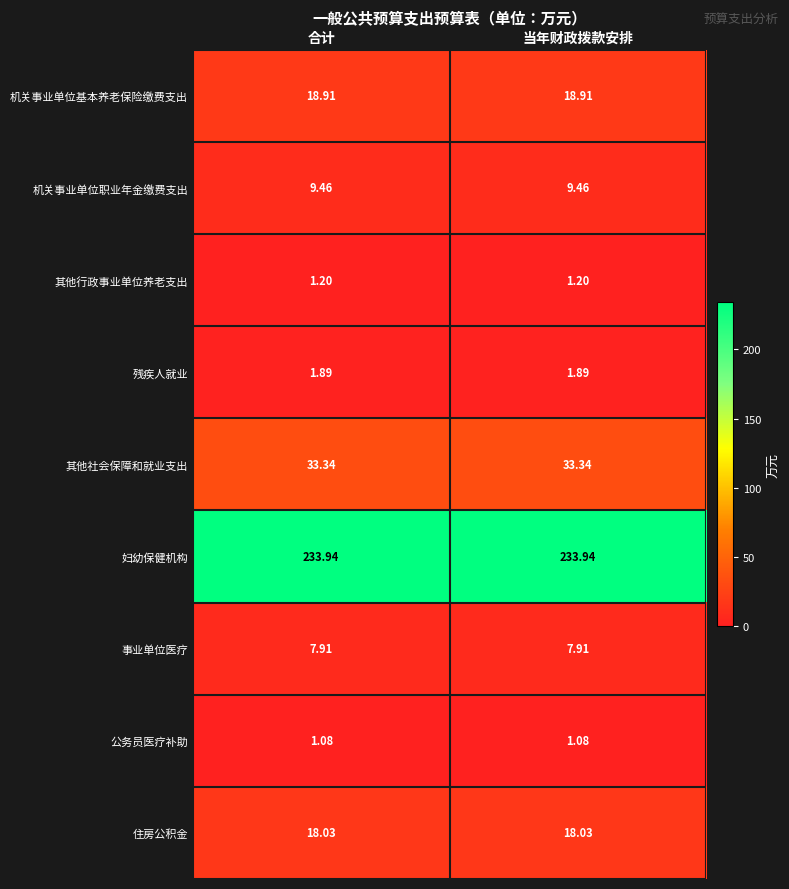

At 当年财政拨款安排, list the series in order from smallest to largest.

公务员医疗补助, 其他行政事业单位养老支出, 残疾人就业, 事业单位医疗, 机关事业单位职业年金缴费支出, 住房公积金, 机关事业单位基本养老保险缴费支出, 其他社会保障和就业支出, 妇幼保健机构